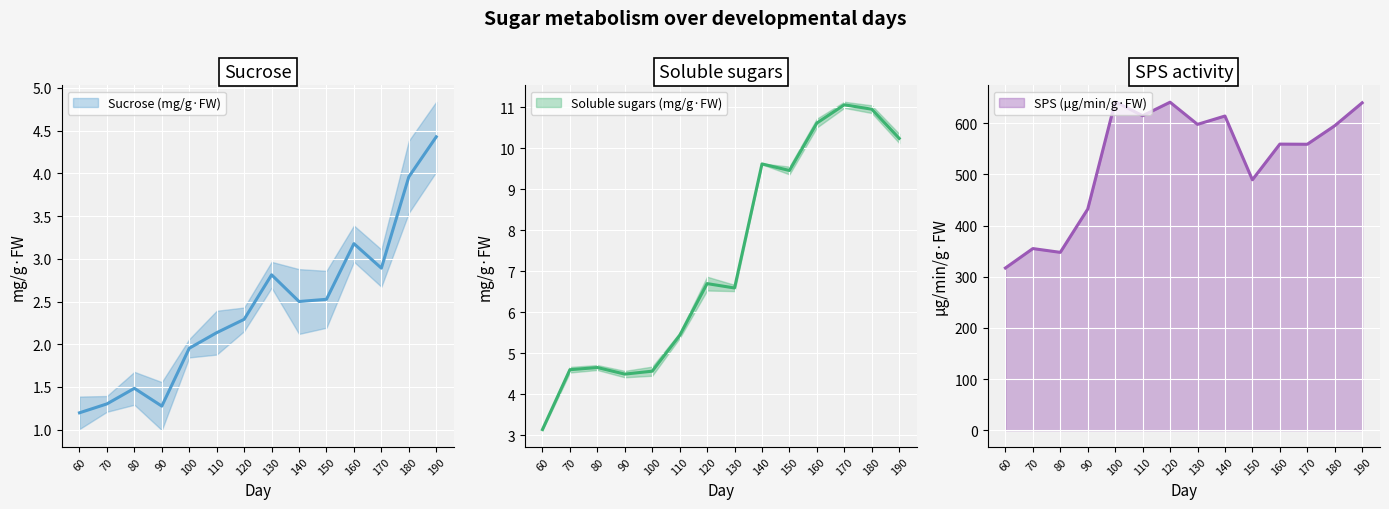

How many values in the SPS (μg/min/g·FW) series are below 595?

7